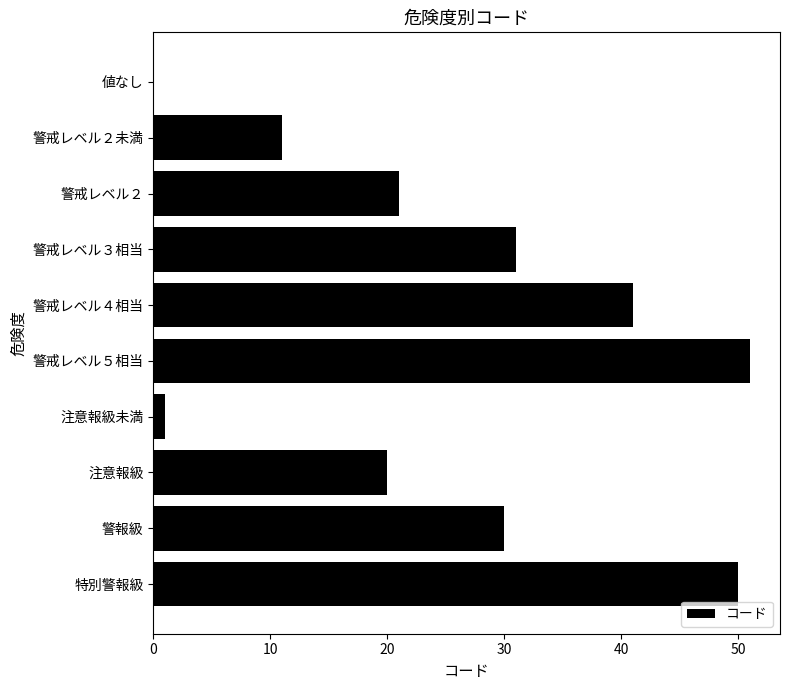

Reading bottom to top, list all the values displayed in this chart.

特別警報級=50	警報級=30	注意報級=20	注意報級未満=1	警戒レベル５相当=51	警戒レベル４相当=41	警戒レベル３相当=31	警戒レベル２=21	警戒レベル２未満=11	値なし=0